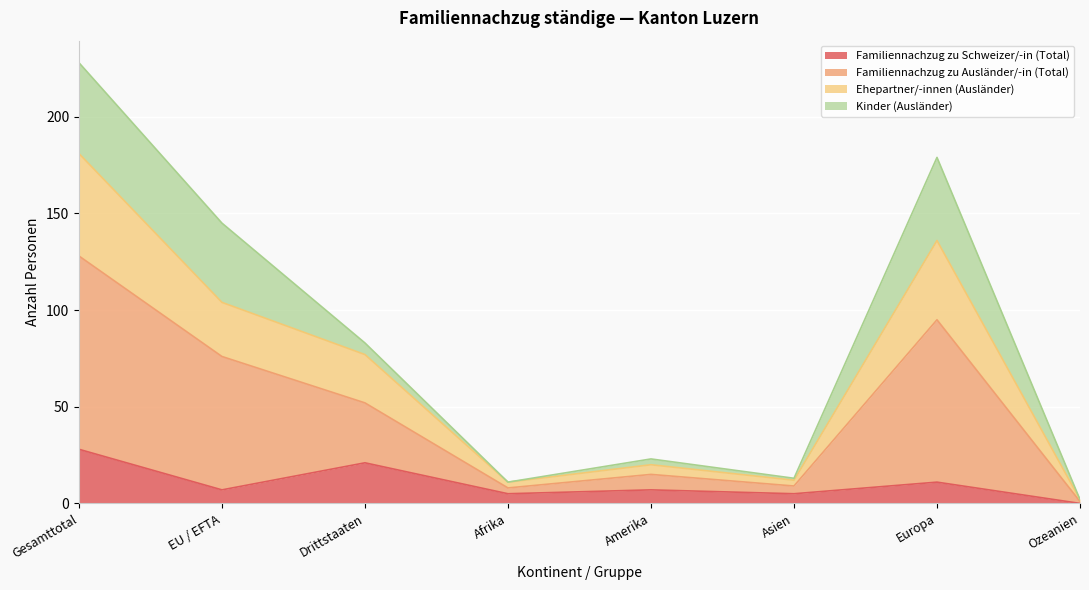

What is the greatest value displayed?

228